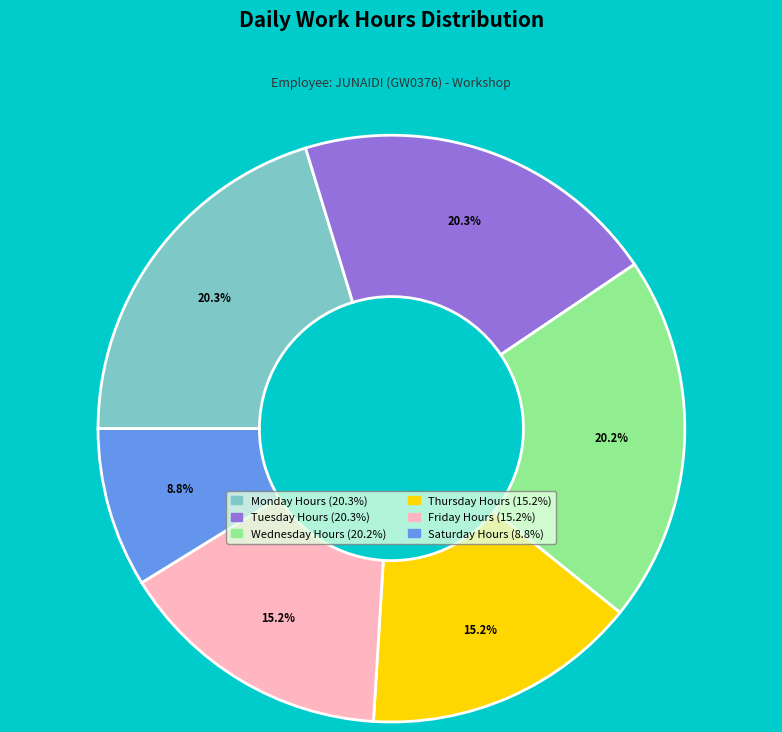

Is there a majority slice in this chart?

No